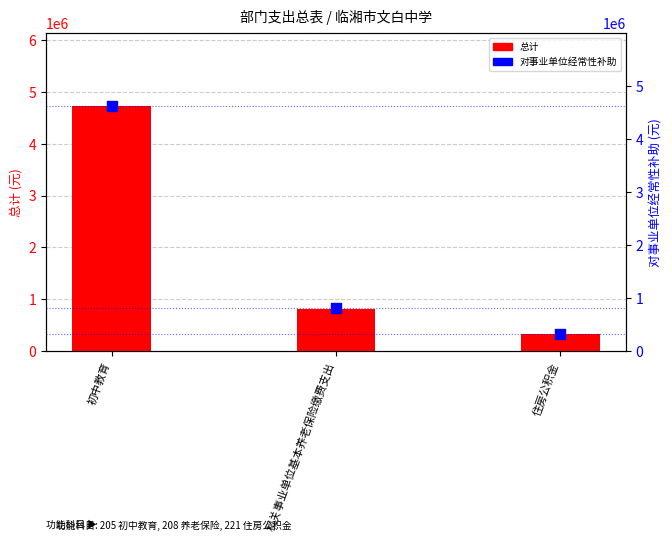

Which series has the widest spread of Y values?

总计